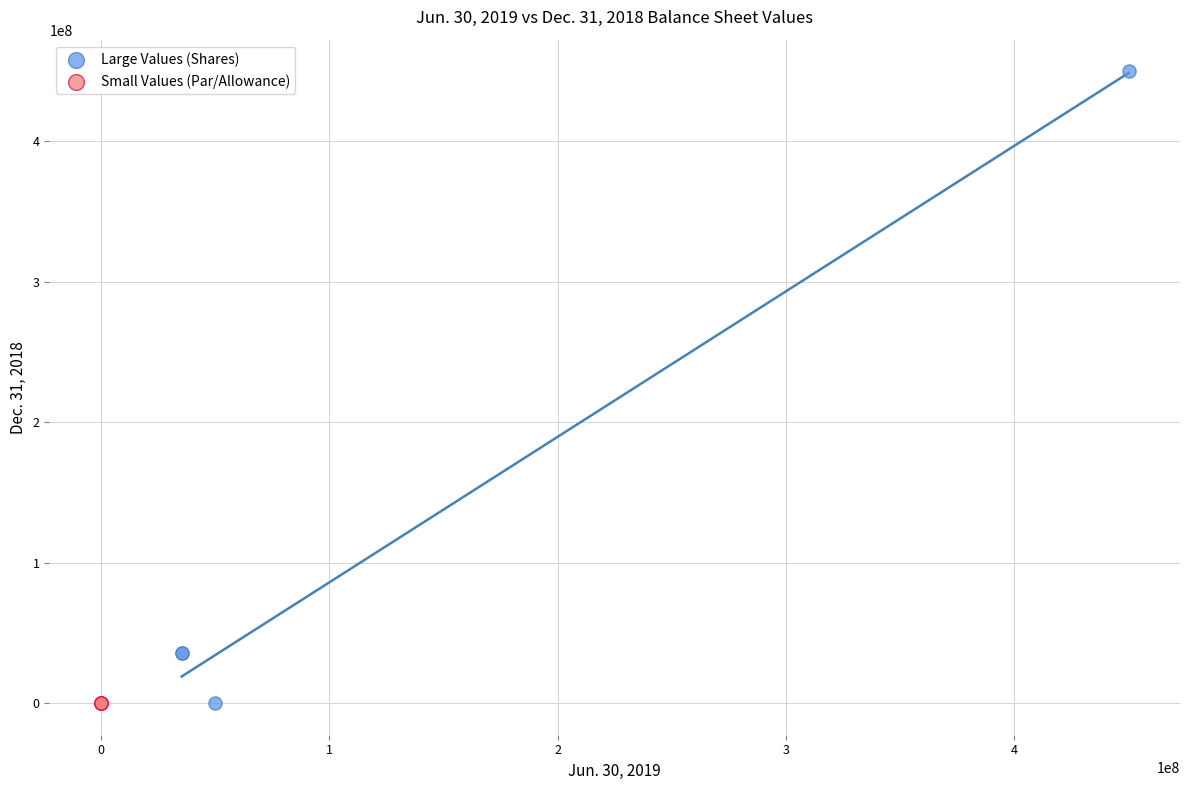

Which series has the widest spread of Y values?

Large Values (Shares)